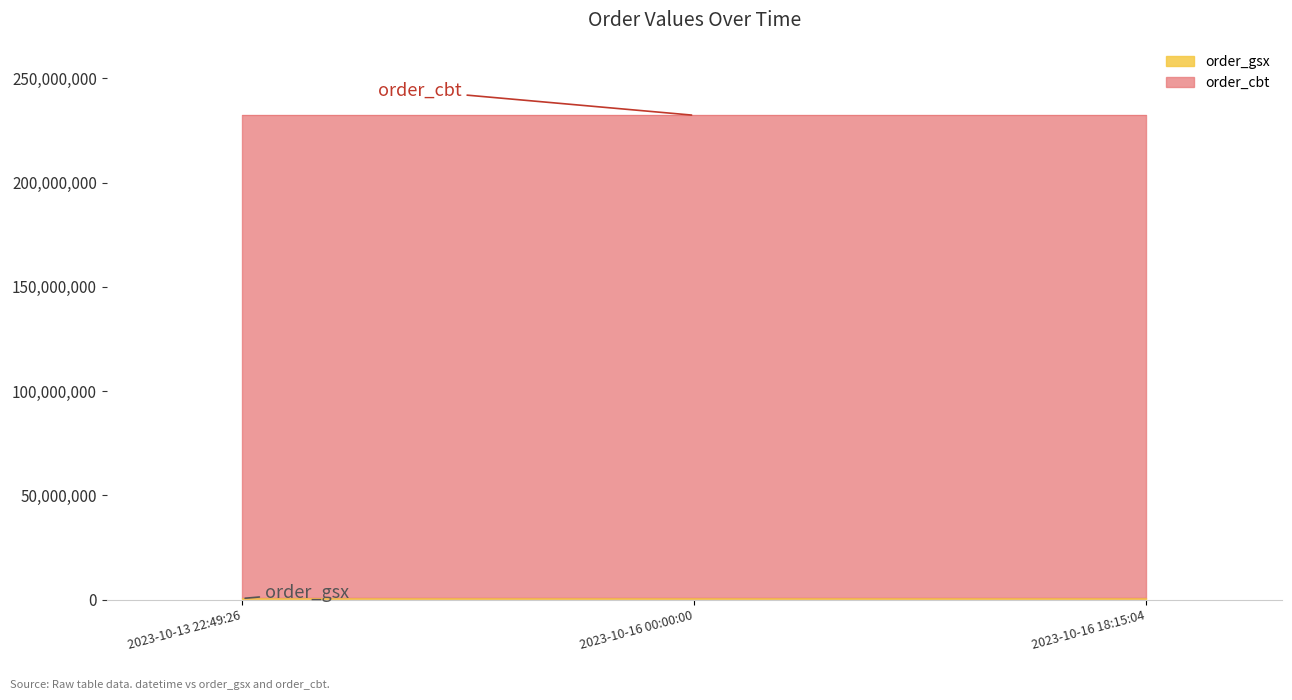

Is it true that order_cbt equals 232242312 at 2023-10-16 00:00:00?

True